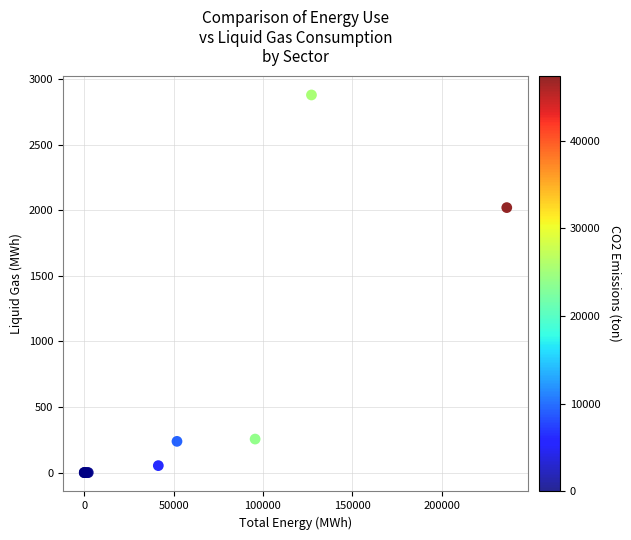

What Y value in the scatter plot is closest to 1440?

2021.0